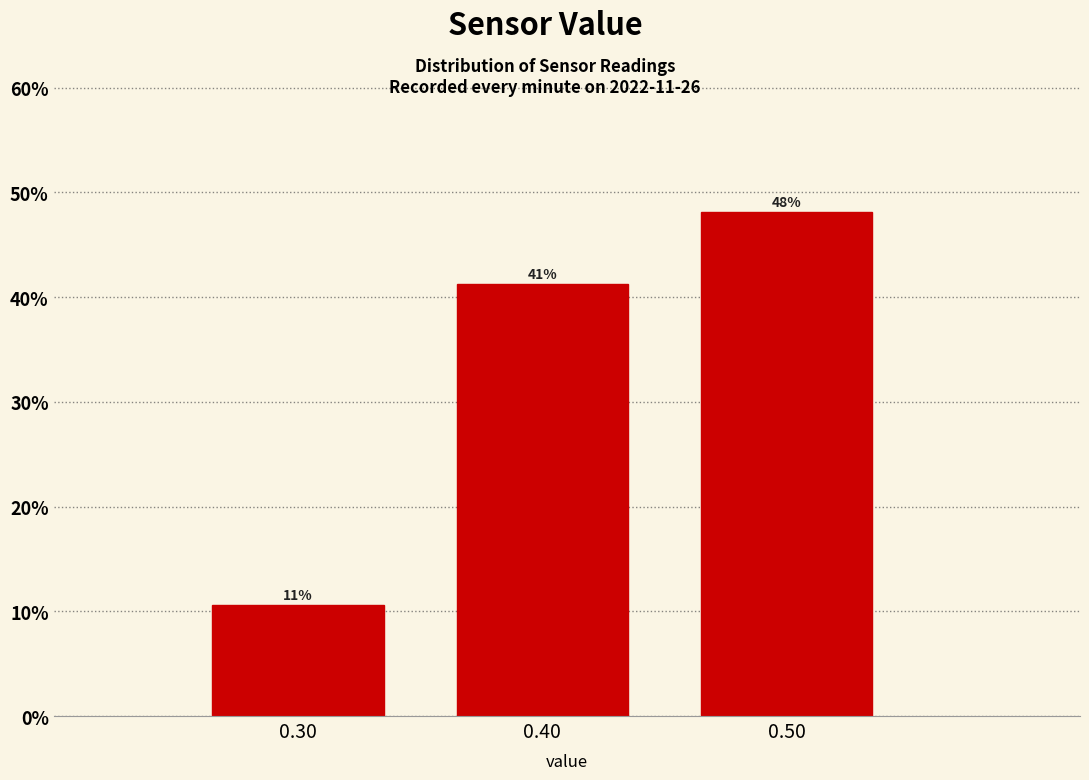

How many bars are there in total?

3